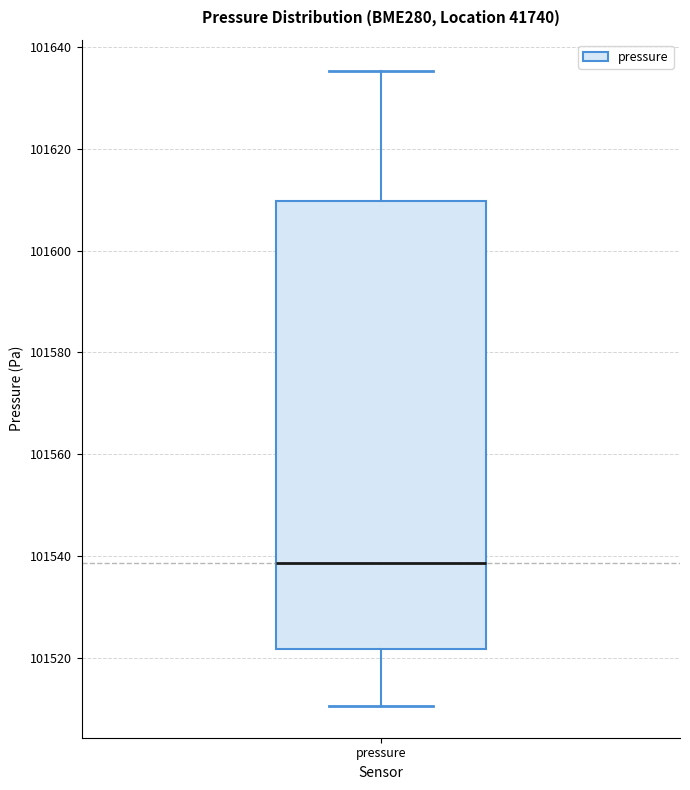

Where does the upper whisker of the box for pressure end on the y-axis? The values are not printed on the chart, so give them approximately, as read against the axis.

101636